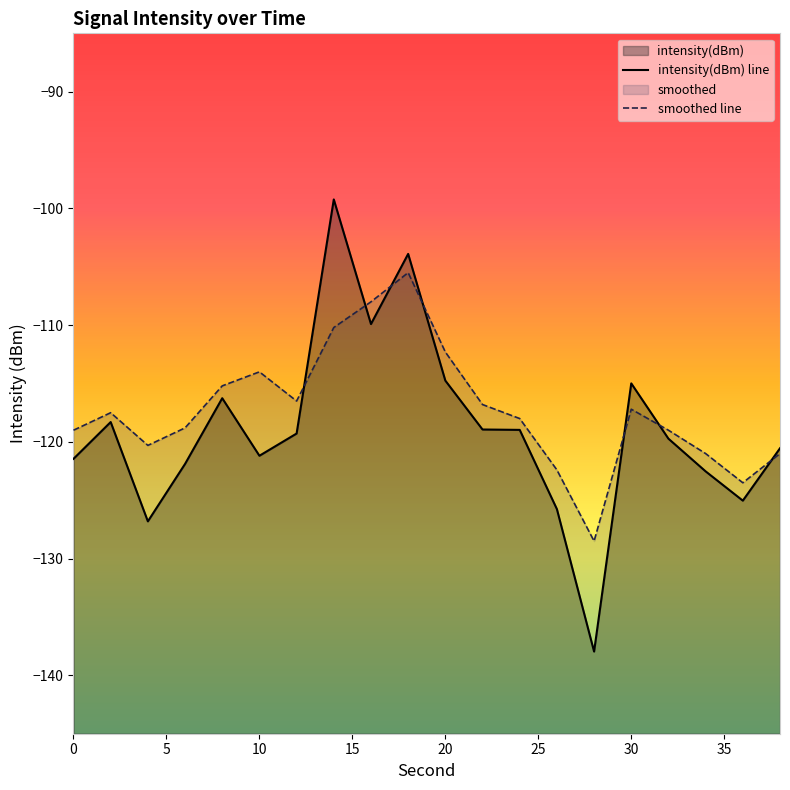

True or false: intensity(dBm) line and smoothed line intersect in this chart.

True